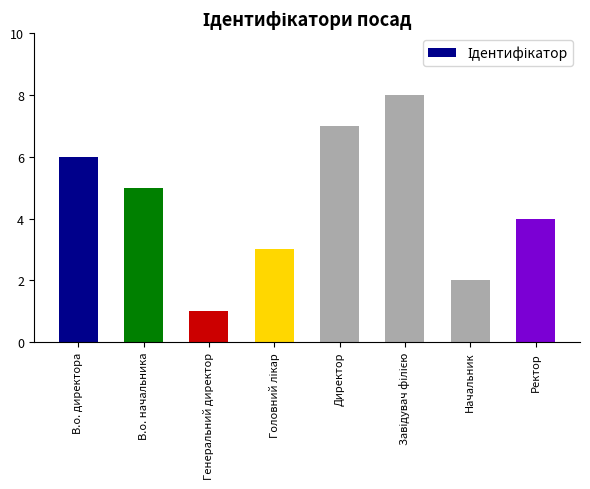

What is the minimum value shown in the chart?

1